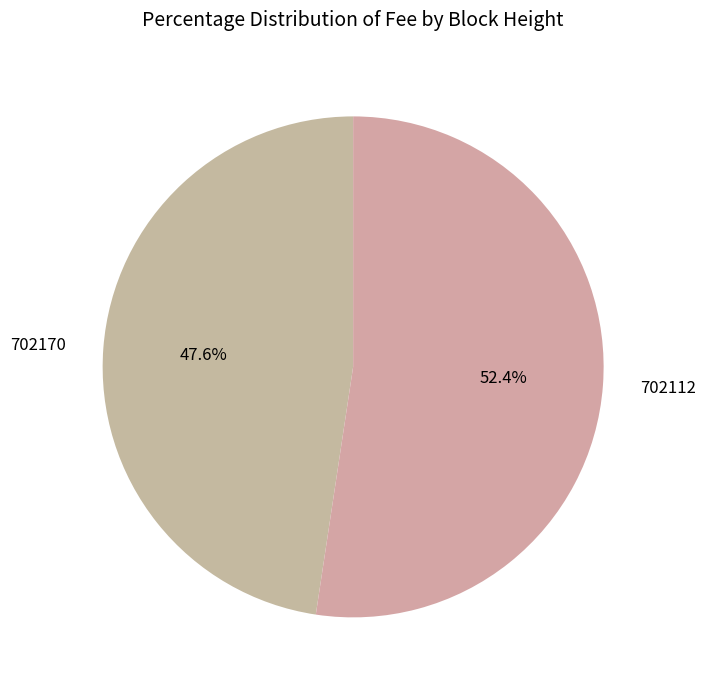

Is it true that 702112 is 52% of the pie?

True